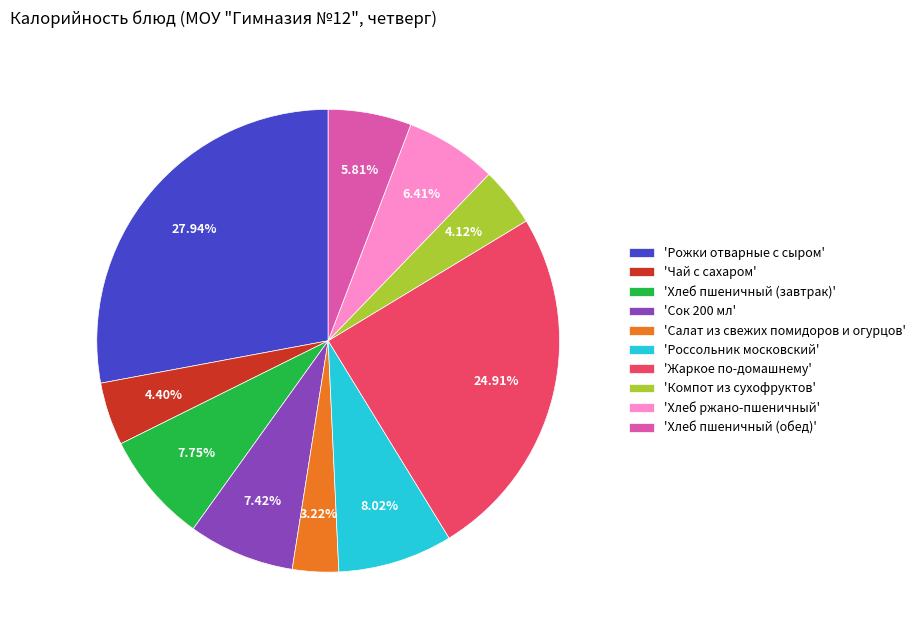

Does 'Сок 200 мл' represent more than half of the total?

No